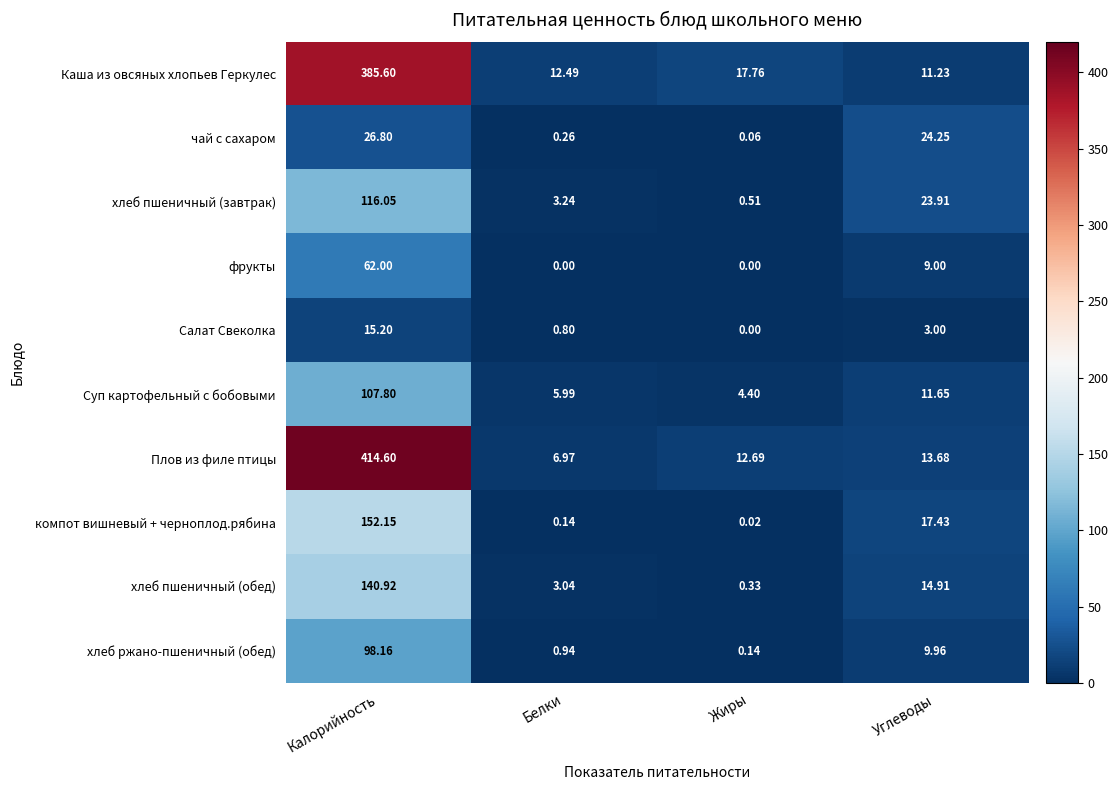

What is the total value across all series at Белки?

33.9